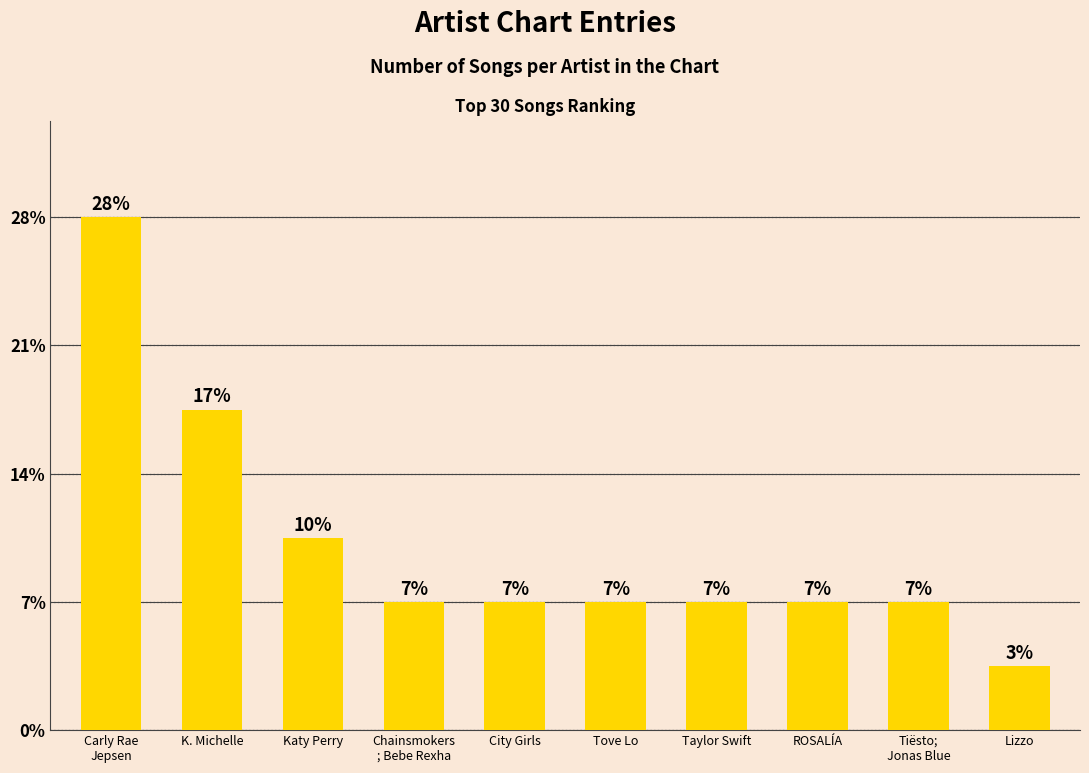

Rank the categories by value from highest to lowest.

Carly Rae
Jepsen, K. Michelle, Katy Perry, Chainsmokers
; Bebe Rexha, City Girls, Tove Lo, Taylor Swift, ROSALÍA, Tiësto;
Jonas Blue, Lizzo